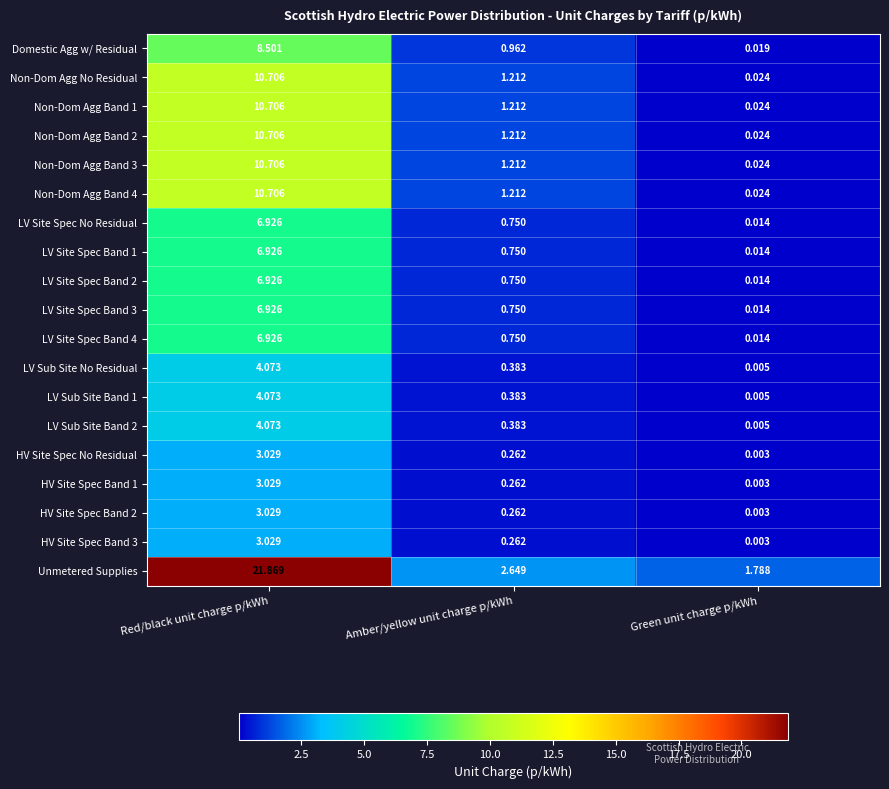

How many data points does each series have?

3